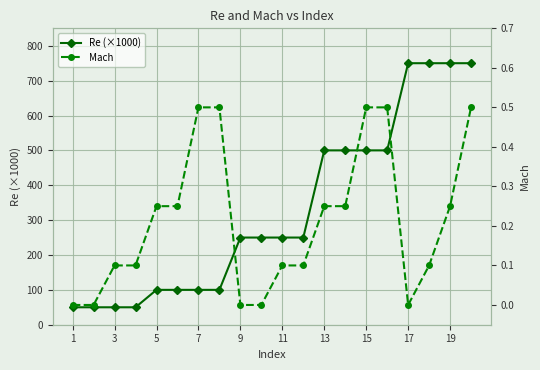

Rank the series by their average value, from highest to lowest.

Re (×1000), Mach